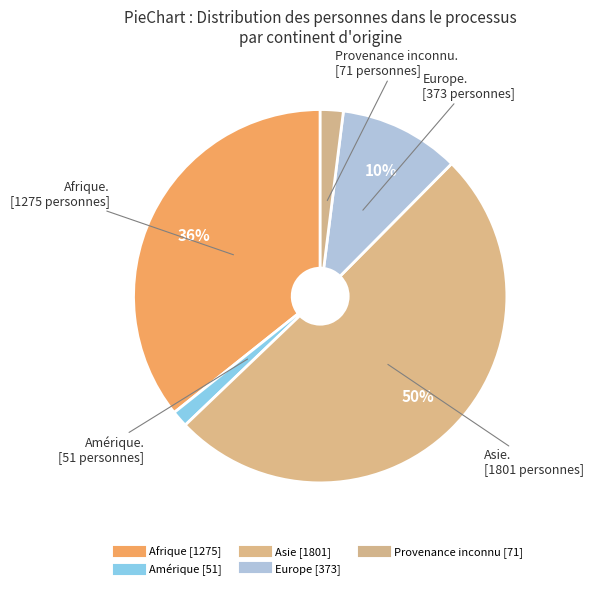

How many slices are in this pie chart?

5